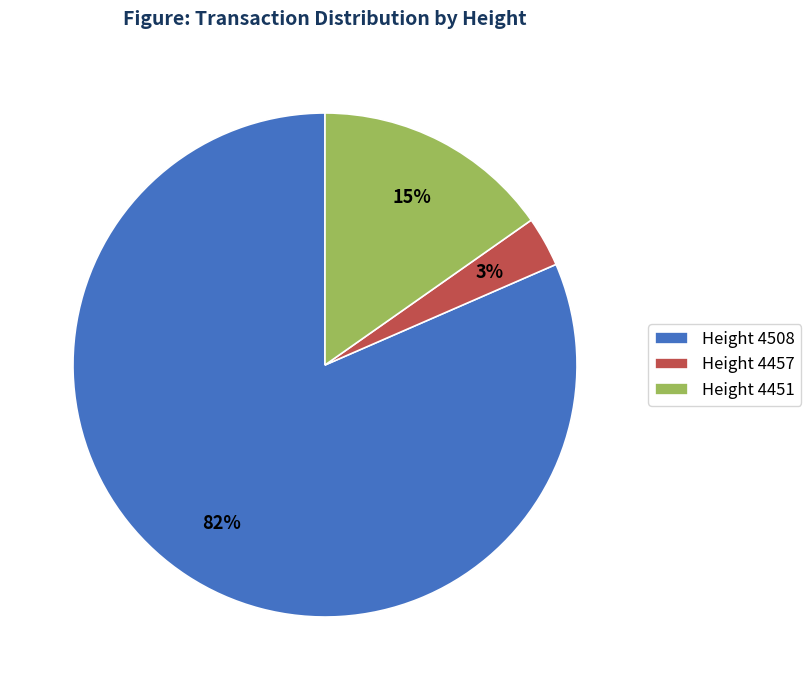

Rank the categories by value from lowest to highest.

Height 4457, Height 4451, Height 4508